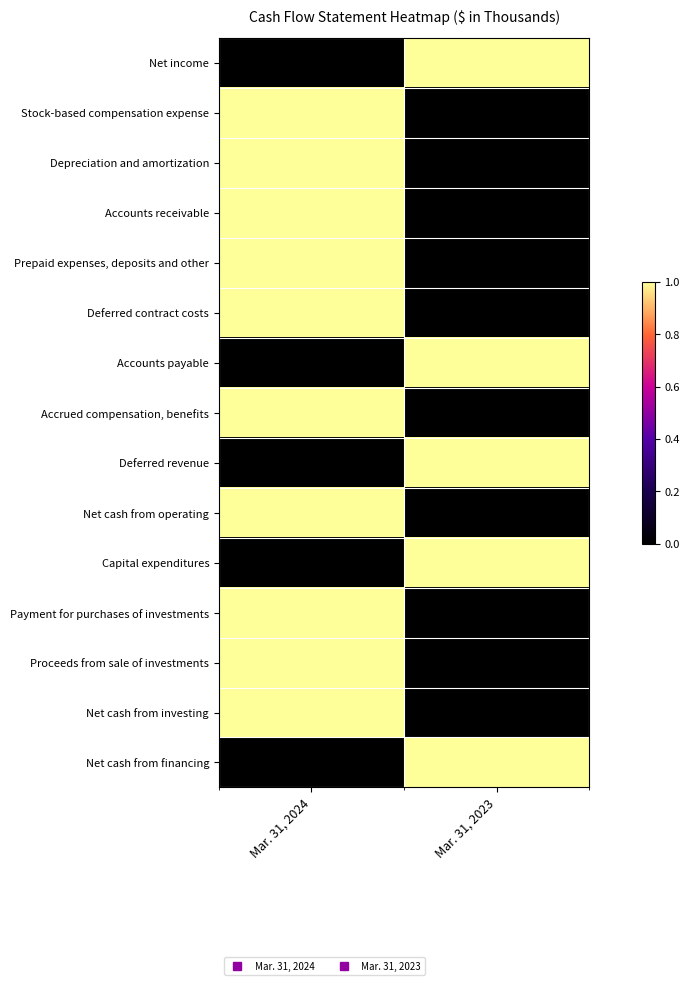

Reading left to right, extract all data points from this chart.

Net income: Mar. 31, 2024=0	Mar. 31, 2023=1
Stock-based compensation expense: Mar. 31, 2024=1	Mar. 31, 2023=0
Depreciation and amortization: Mar. 31, 2024=1	Mar. 31, 2023=0
Accounts receivable: Mar. 31, 2024=1	Mar. 31, 2023=0
Prepaid expenses, deposits and other: Mar. 31, 2024=1	Mar. 31, 2023=0
Deferred contract costs: Mar. 31, 2024=1	Mar. 31, 2023=0
Accounts payable: Mar. 31, 2024=0	Mar. 31, 2023=1
Accrued compensation, benefits: Mar. 31, 2024=1	Mar. 31, 2023=0
Deferred revenue: Mar. 31, 2024=0	Mar. 31, 2023=1
Net cash from operating: Mar. 31, 2024=1	Mar. 31, 2023=0
Capital expenditures: Mar. 31, 2024=0	Mar. 31, 2023=1
Payment for purchases of investments: Mar. 31, 2024=1	Mar. 31, 2023=0
Proceeds from sale of investments: Mar. 31, 2024=1	Mar. 31, 2023=0
Net cash from investing: Mar. 31, 2024=1	Mar. 31, 2023=0
Net cash from financing: Mar. 31, 2024=0	Mar. 31, 2023=1